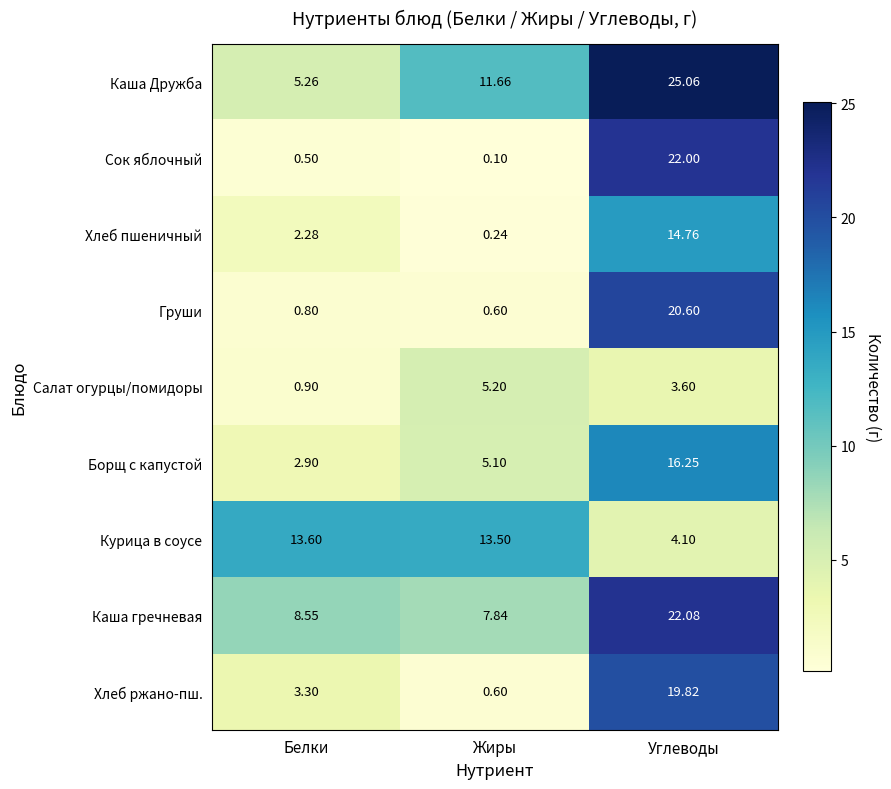

How many data points does each series have?

3